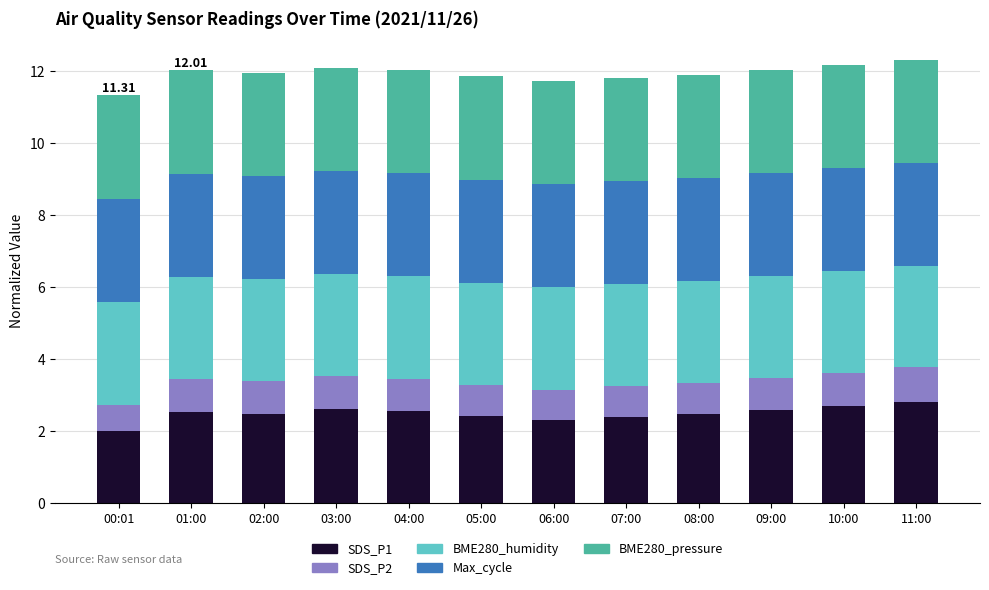

How many values in the SDS_P1 series exceed 2?

11